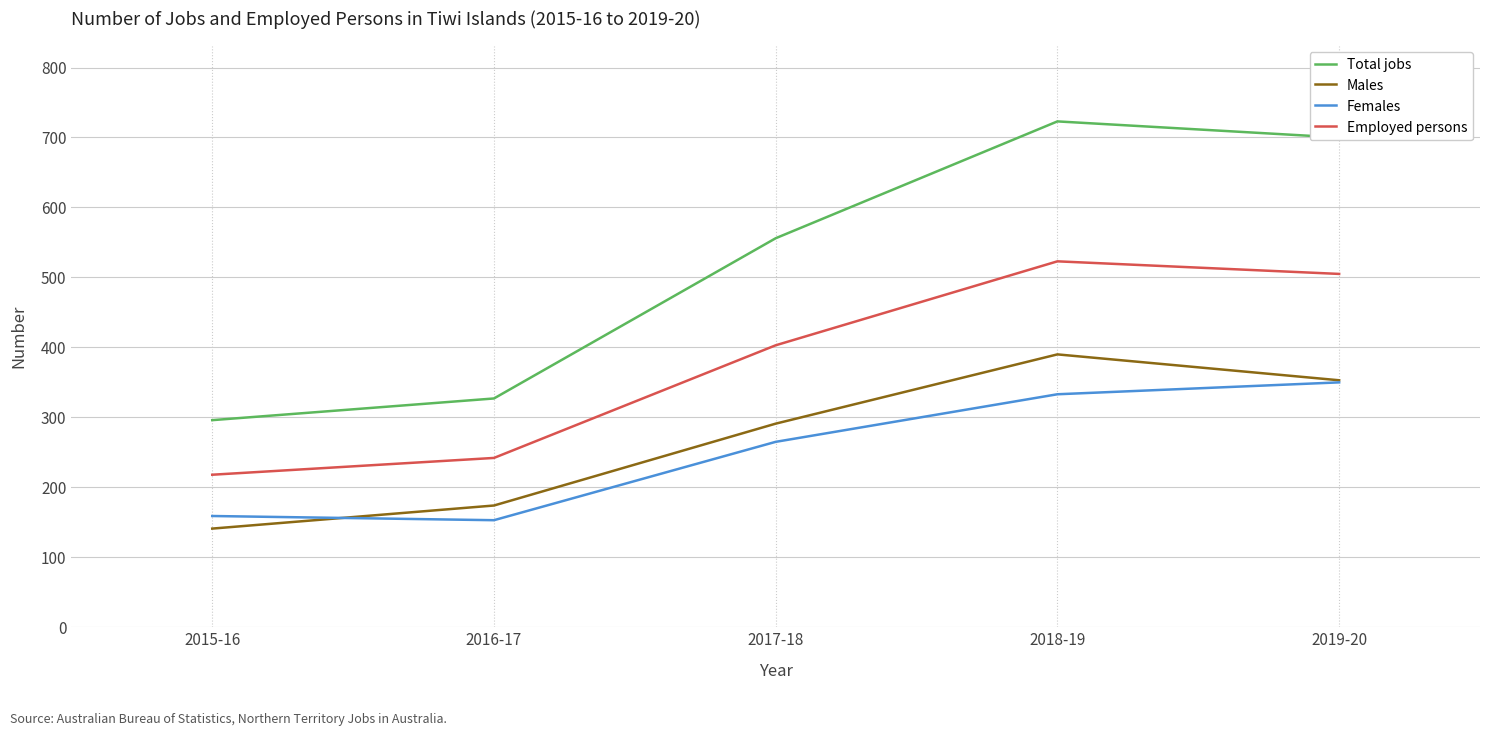

Rank the series by their maximum value, from highest to lowest.

Total jobs, Employed persons, Males, Females